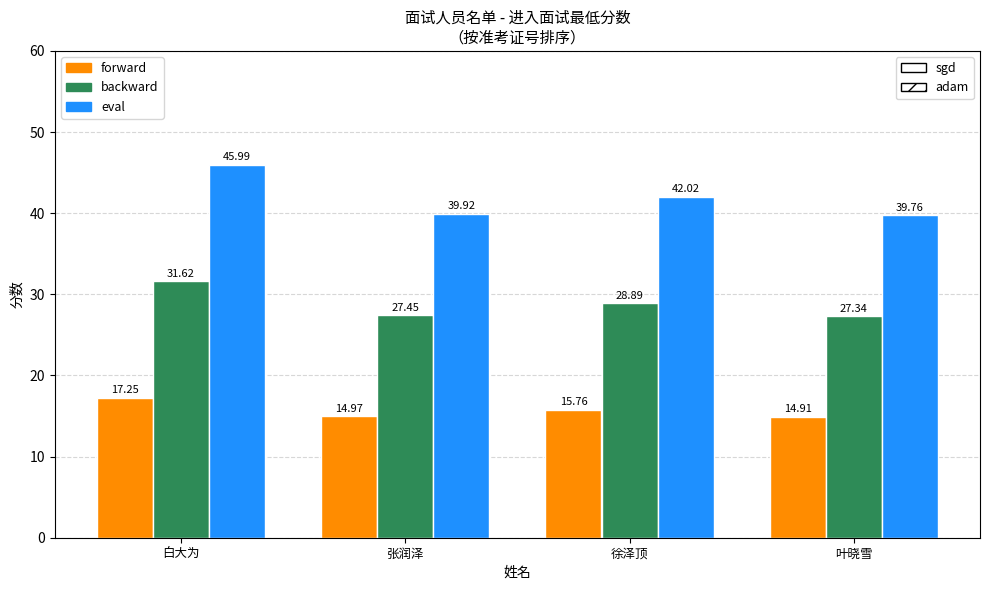

What is the spread (max minus min) of values at 徐泽顶?

26.3